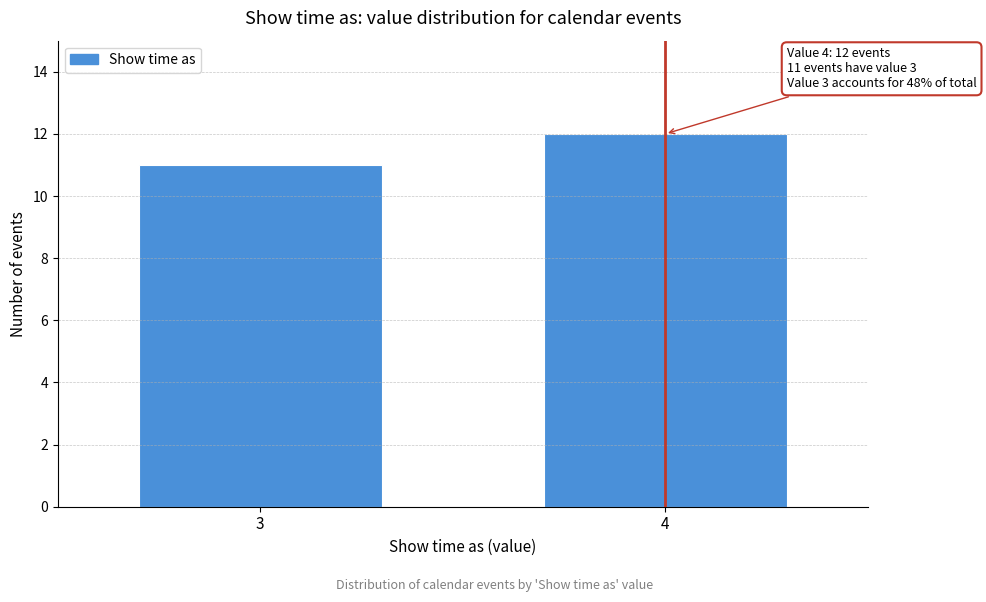

Reading left to right, list all the values displayed in this chart.

11	12